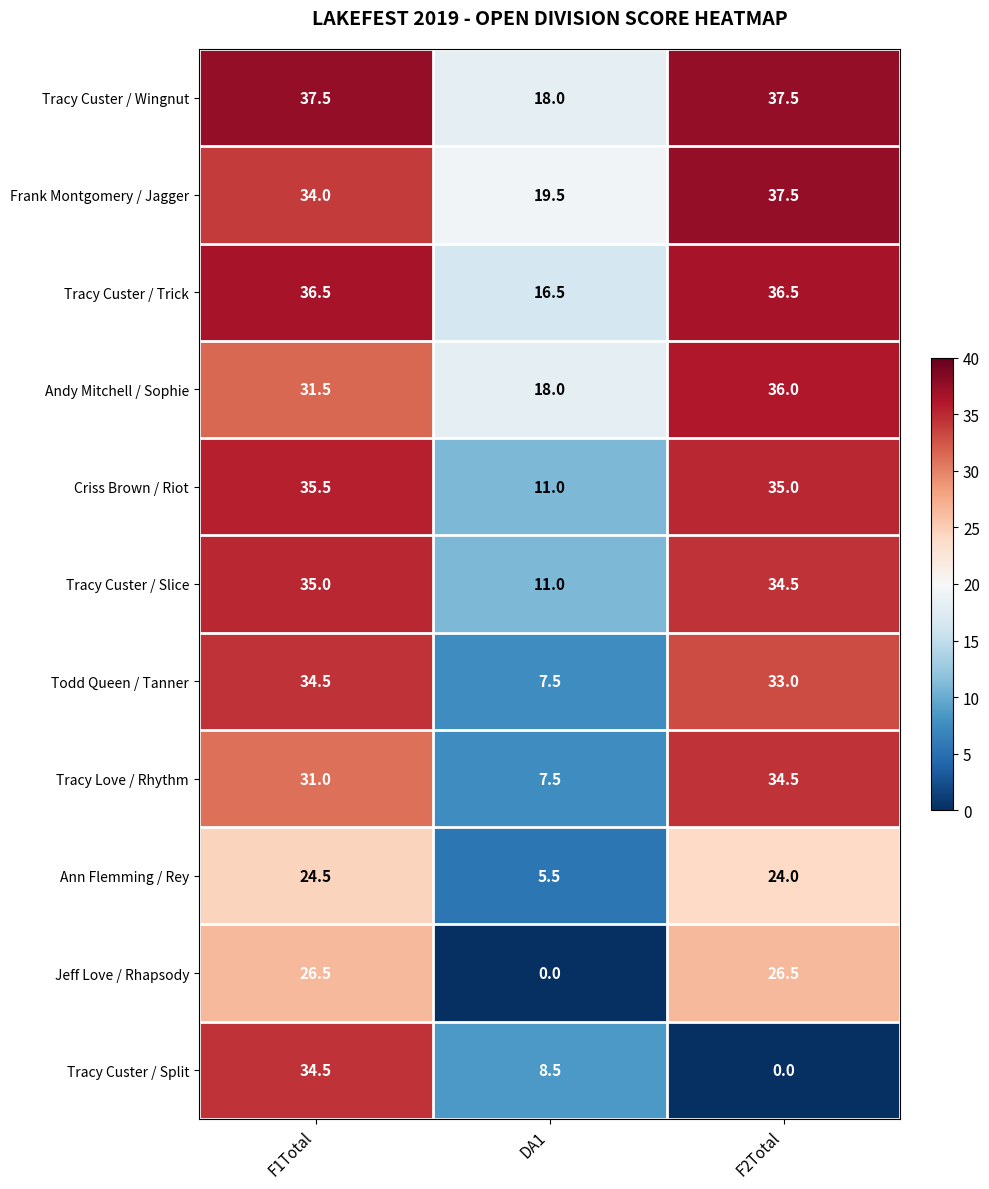

Which series has the largest range (max minus min)?

Tracy Custer / Split